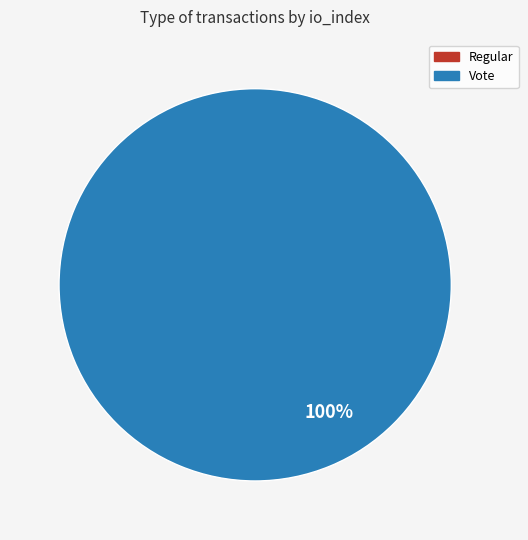

Rank the categories by value from lowest to highest.

Regular, Vote